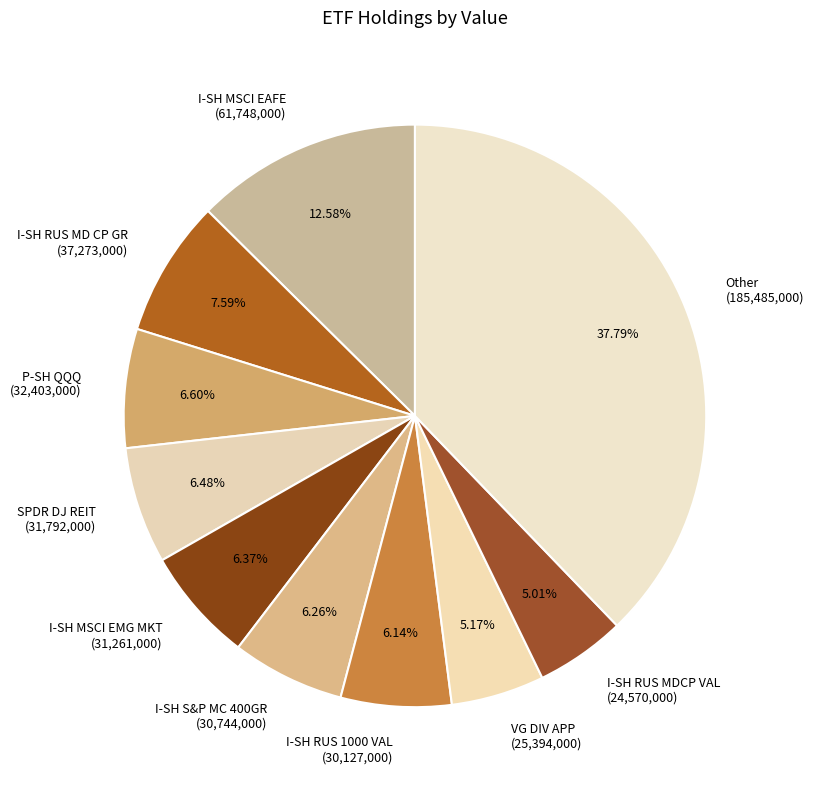

What is the largest slice in the pie chart?

Other